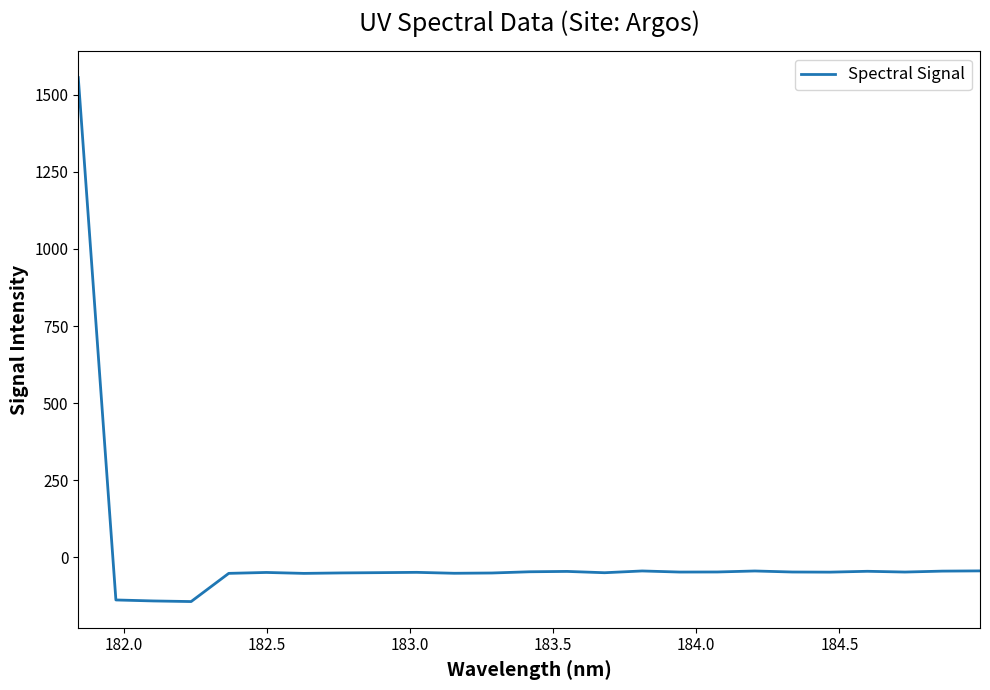

What is the greatest value displayed?

1555.4